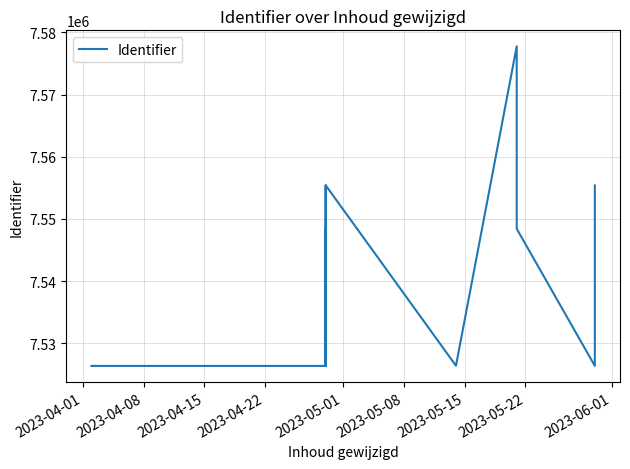

What is the label of the 8th point from the right?

2023-05-15